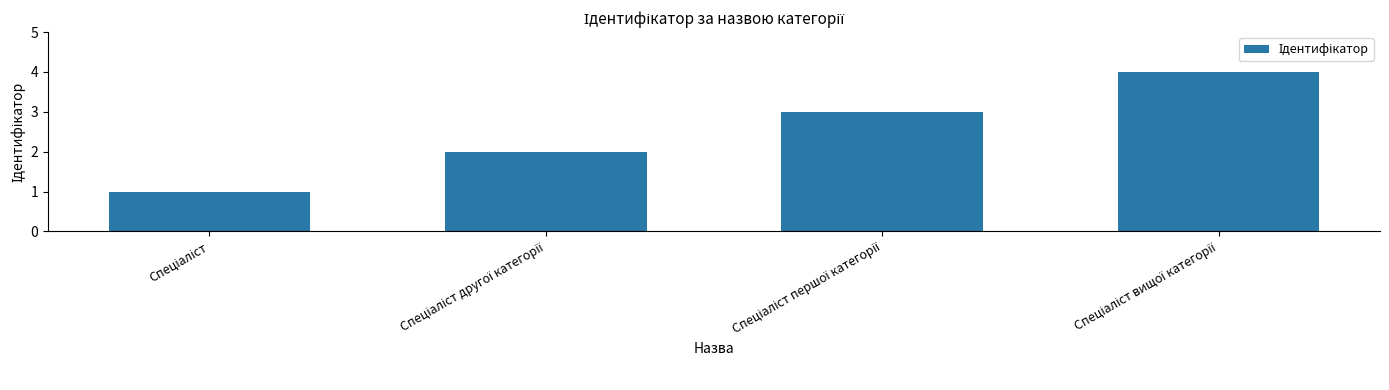

What is the sum of all values?

10